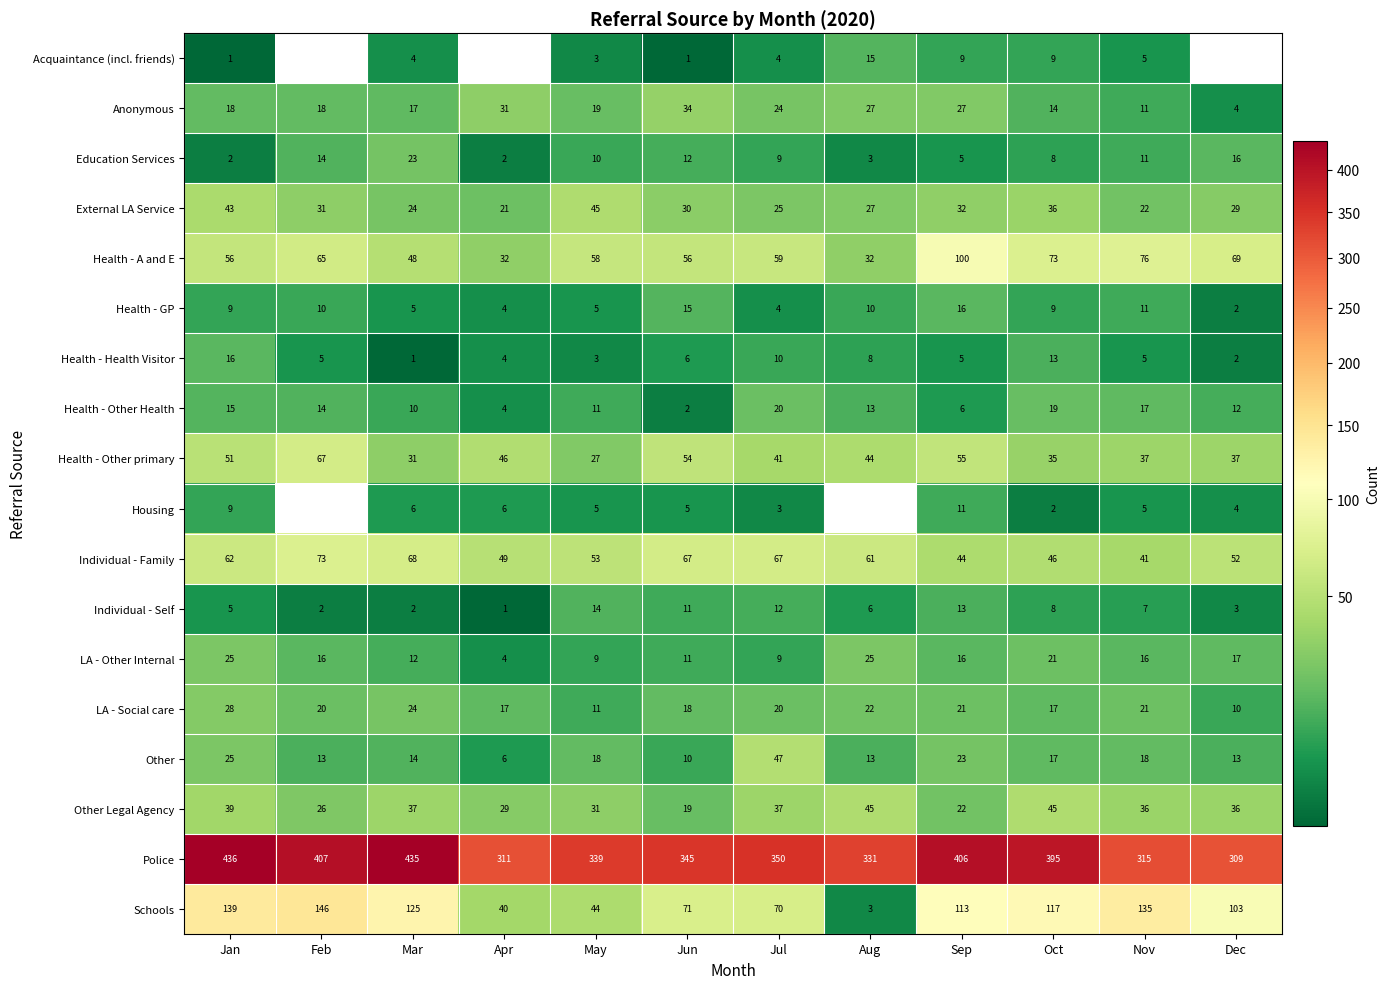

The Health - Other primary series shows 27 at May. True or false?

True